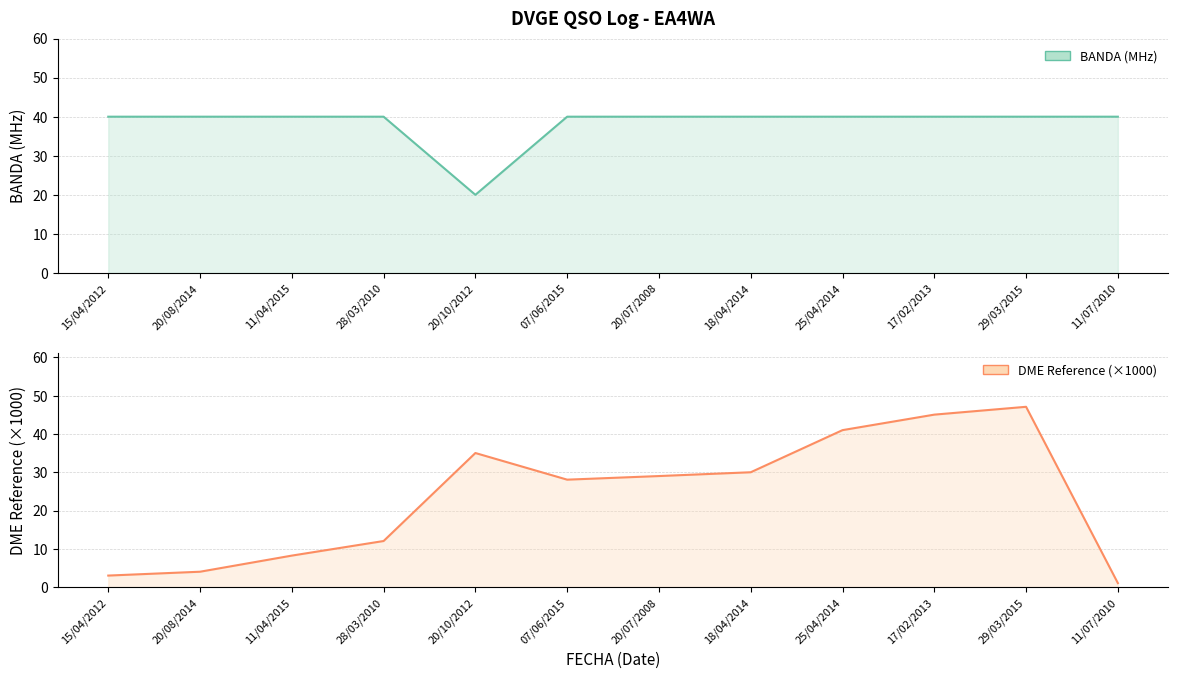

True or false: BANDA (MHz) has a value of 40.0 at 07/06/2015.

True